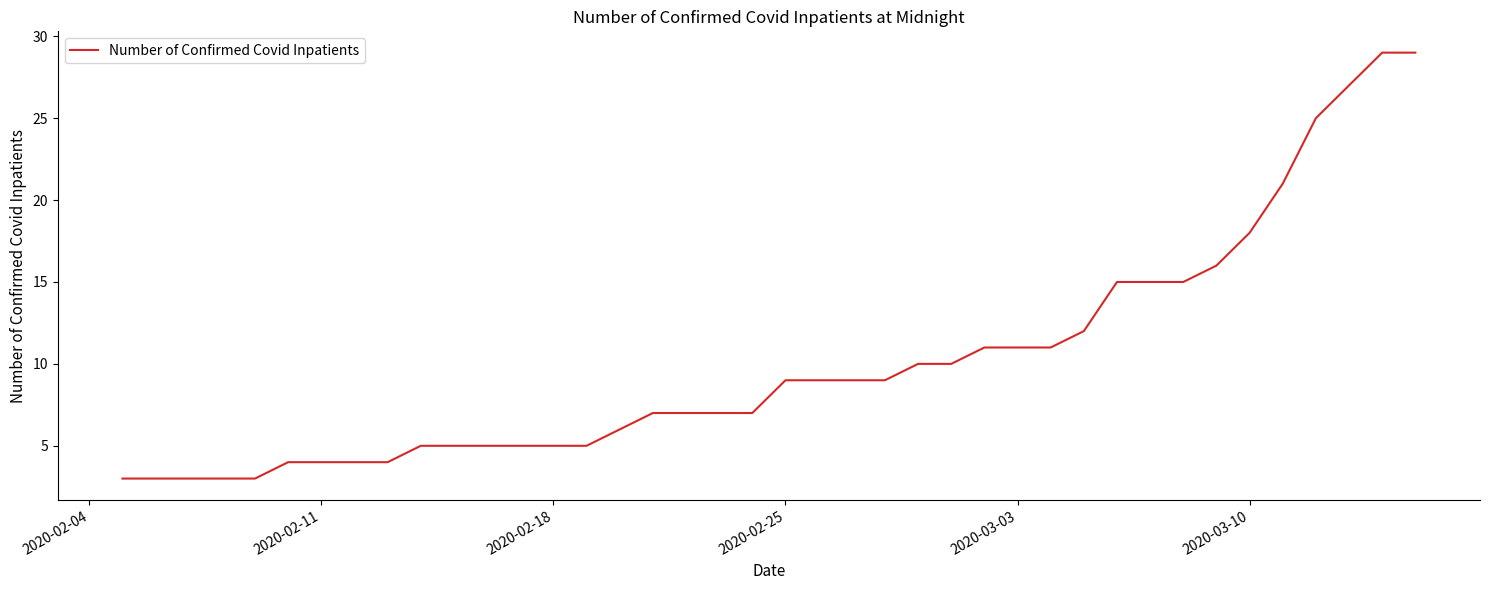

How many series are shown in this chart?

1